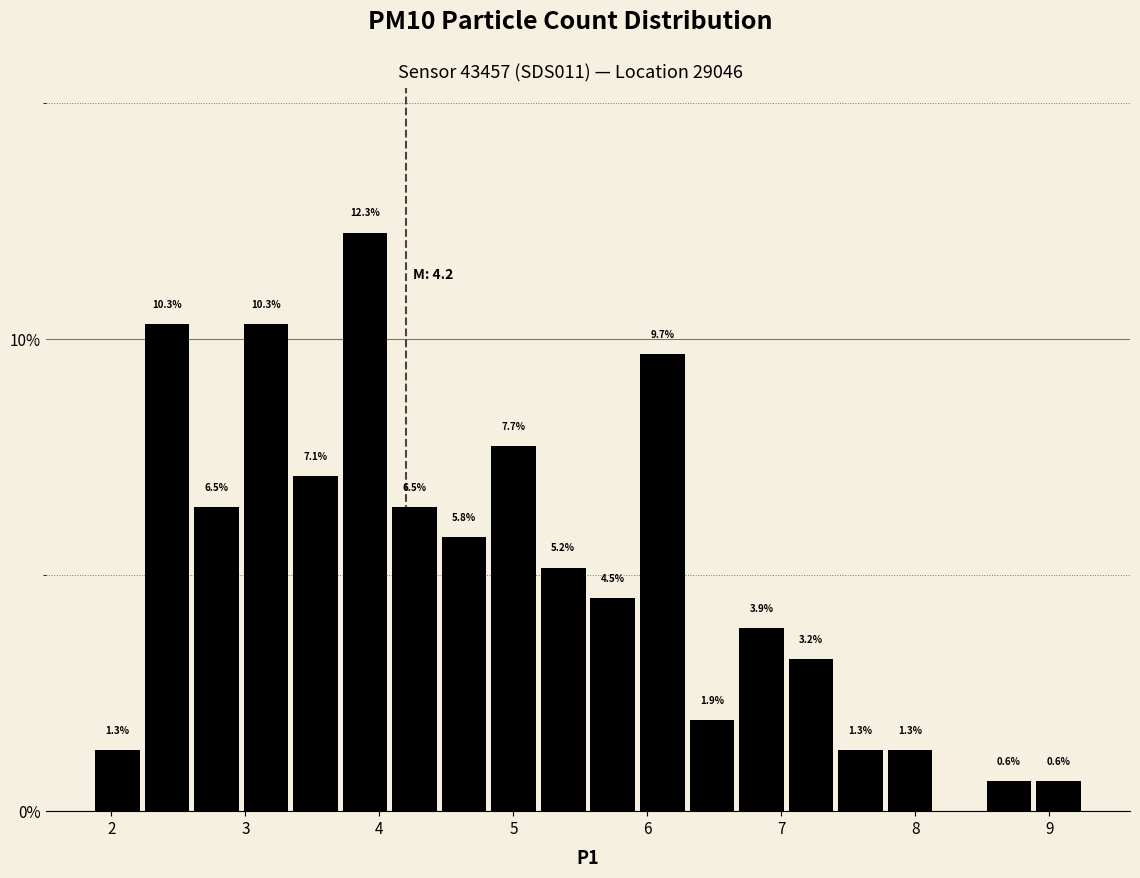

Around what value on the x-axis is the tallest bar? Give the approximate position of its centre, as read against the axis.

3.9